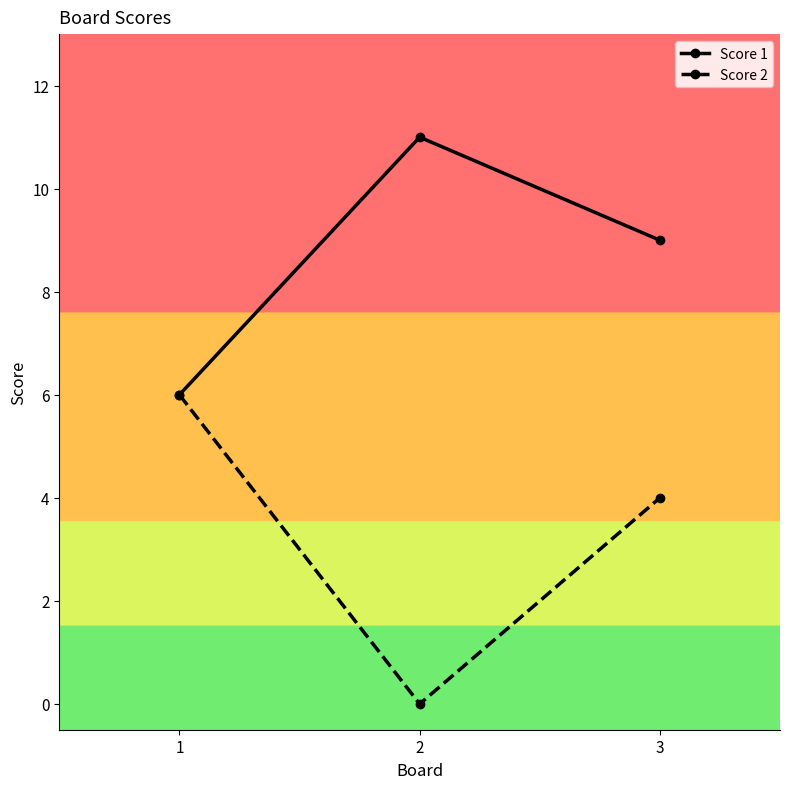

What is the average value of the Score 2 series?

3